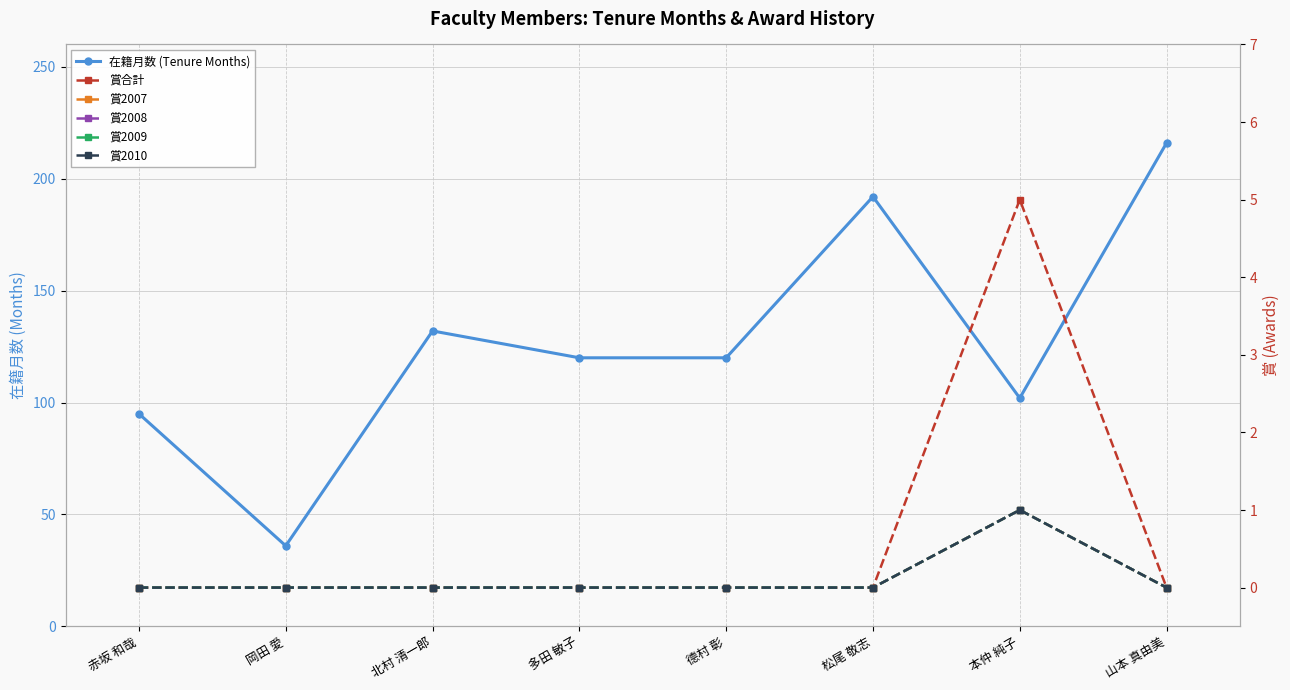

The value of 賞2009 at 岡田 愛 is 0. True or false?

True